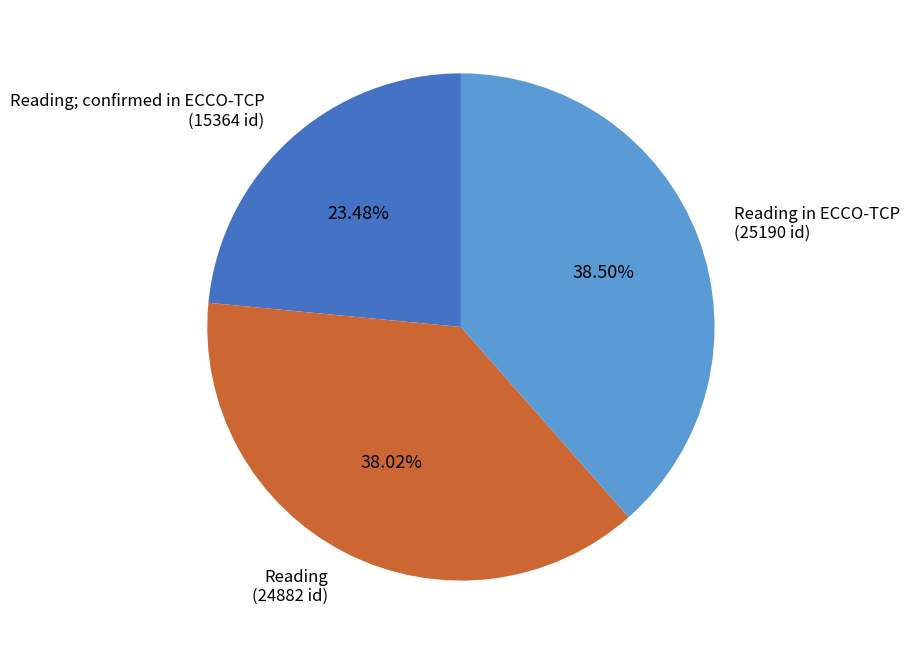

Between Reading; confirmed in ECCO-TCP (15364 id) and Reading in ECCO-TCP (25190 id), which is larger?

Reading in ECCO-TCP (25190 id)